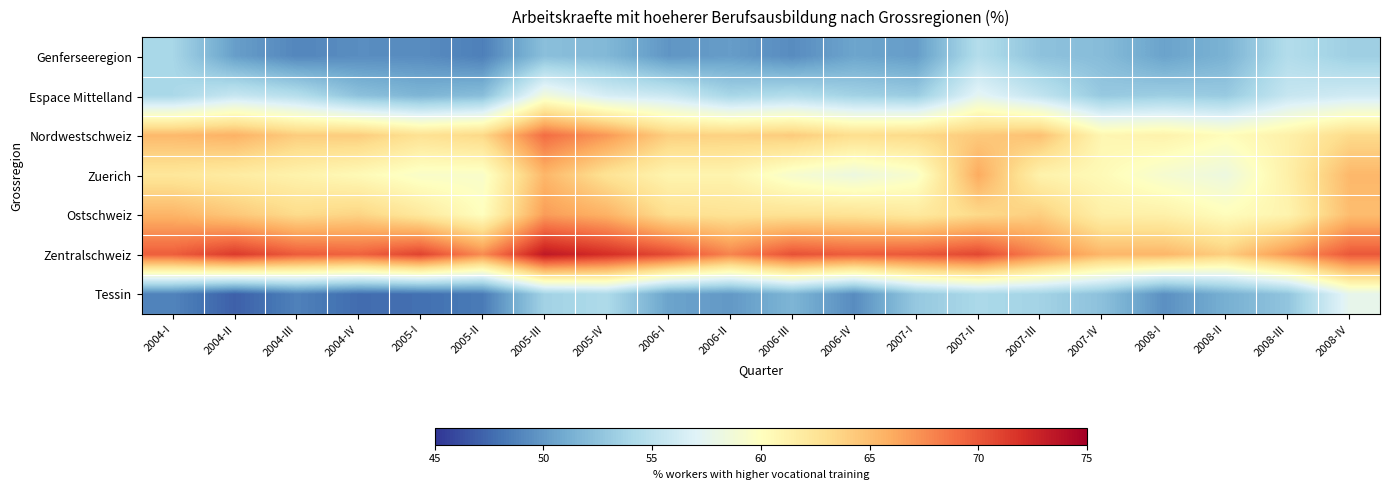

Rank the series at 2007-III from lowest to highest value.

Genferseeregion, Tessin, Espace Mittelland, Zuerich, Ostschweiz, Nordwestschweiz, Zentralschweiz